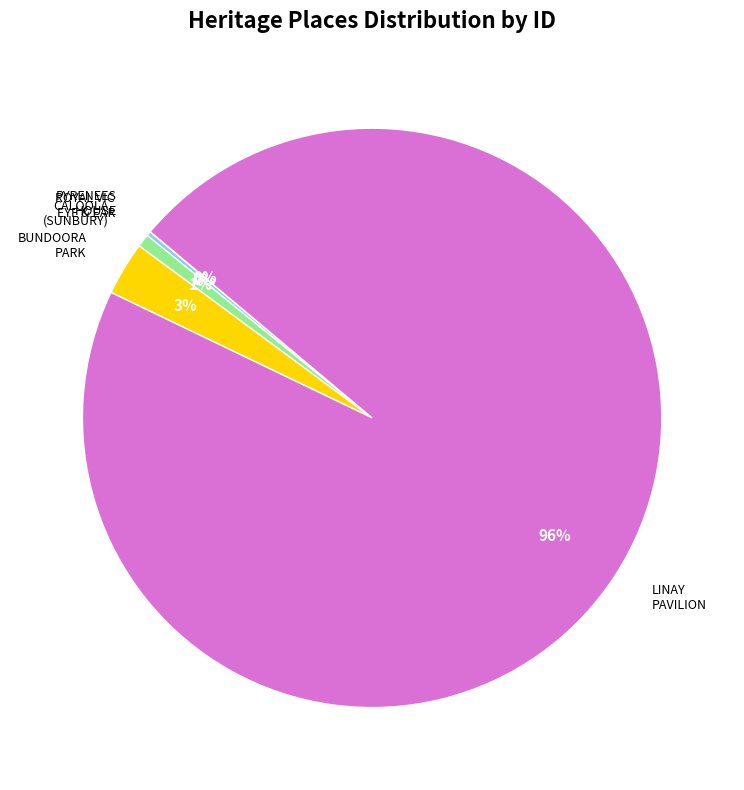

To the nearest percent, what is the average slice percentage?

20%